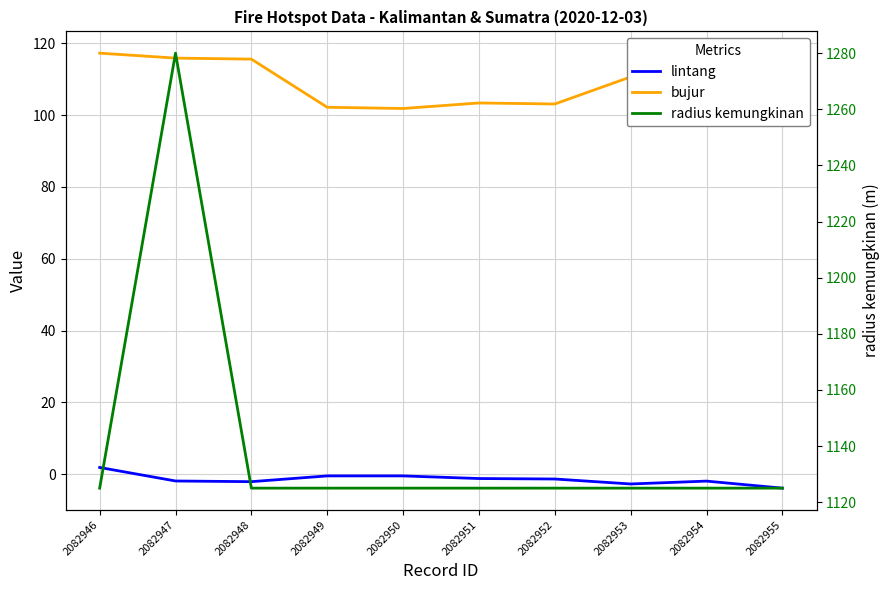

Rank the categories by radius kemungkinan value from lowest to highest.

2082946, 2082948, 2082949, 2082950, 2082951, 2082952, 2082953, 2082954, 2082955, 2082947